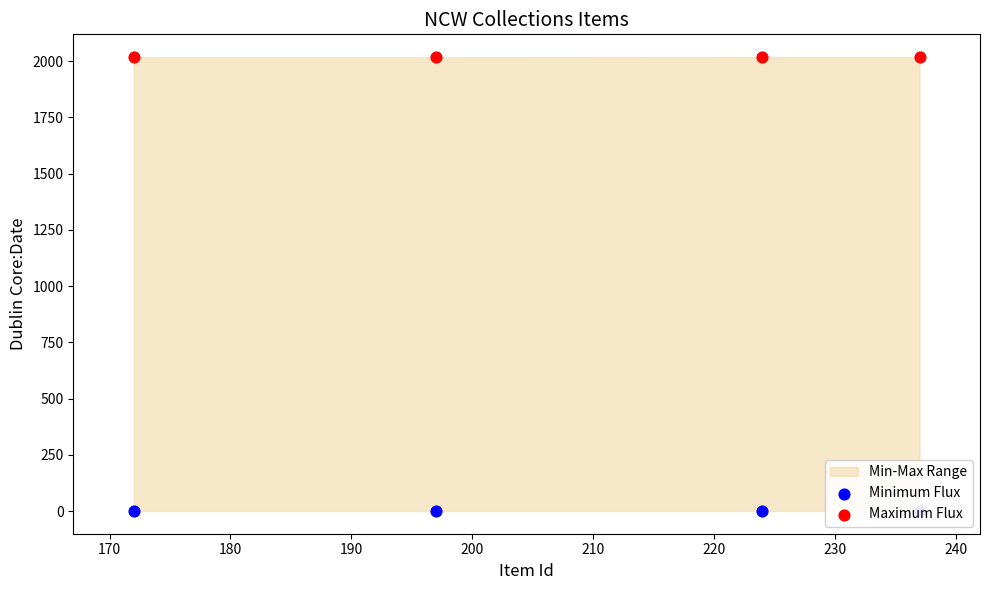

What is the total value across all series at 170?

2017